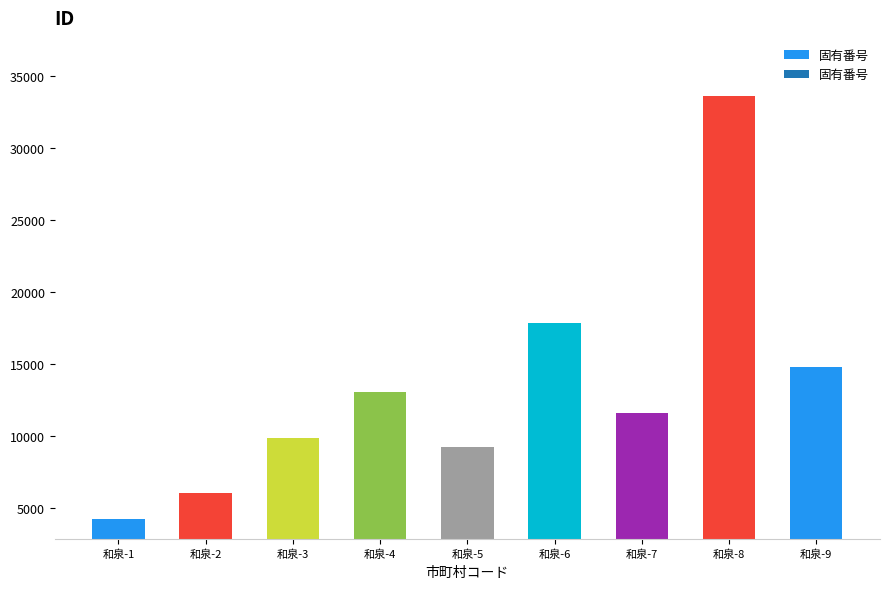

Does the chart contain stacked bars?

No